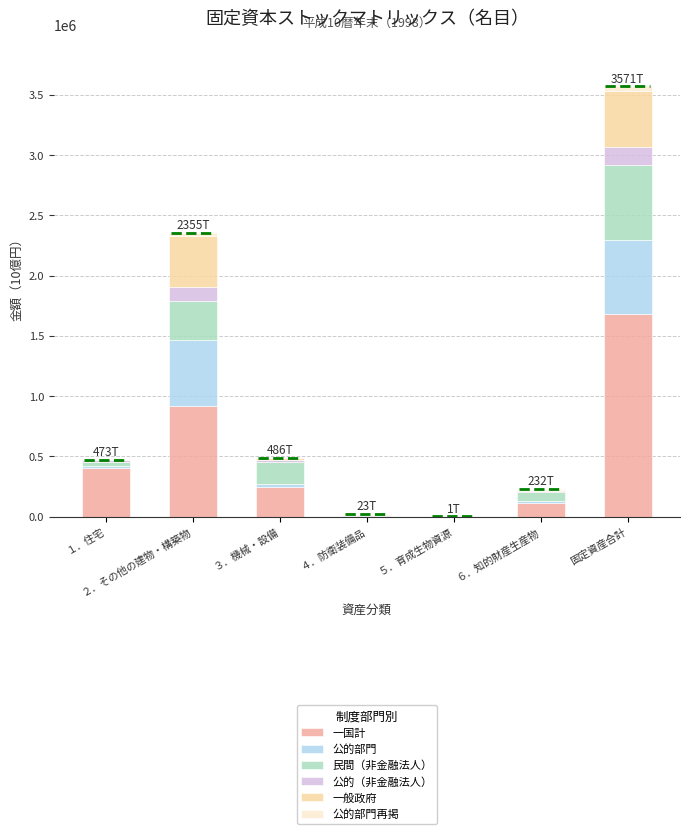

At which category is the sum across all series the highest?

固定資産合計